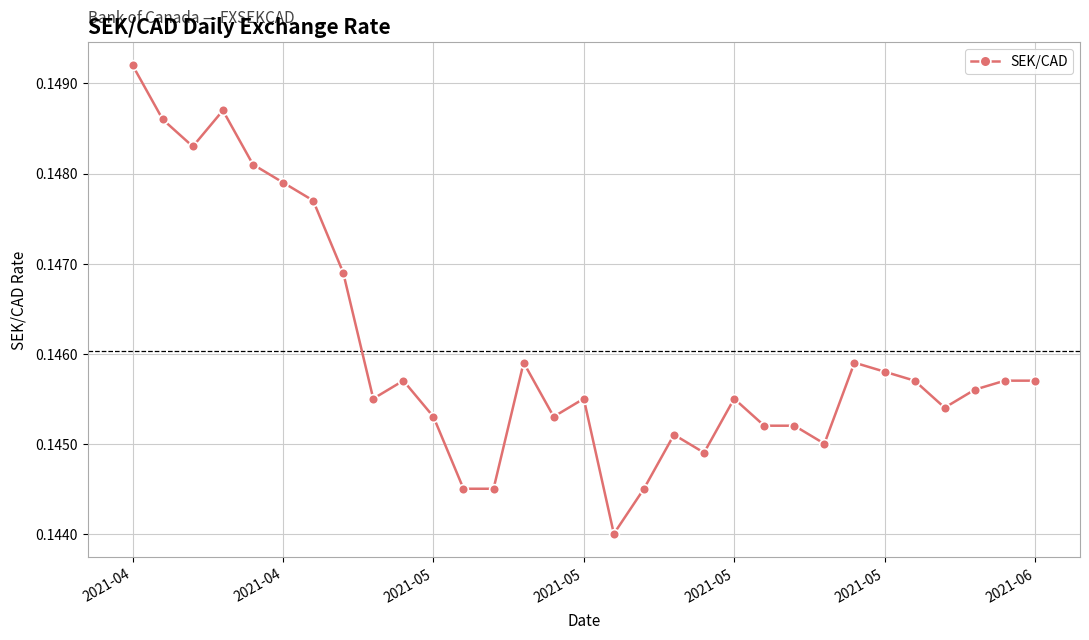

What is the sum of all values?

4.5